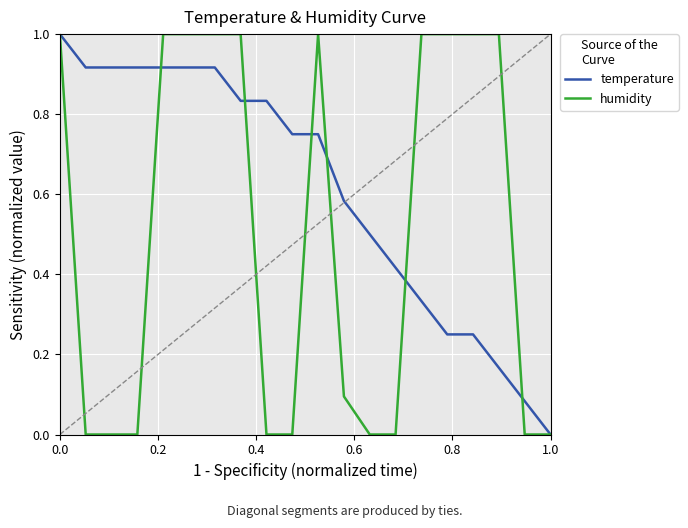

What is the difference between the second highest and minimum values in the humidity series?

1.0